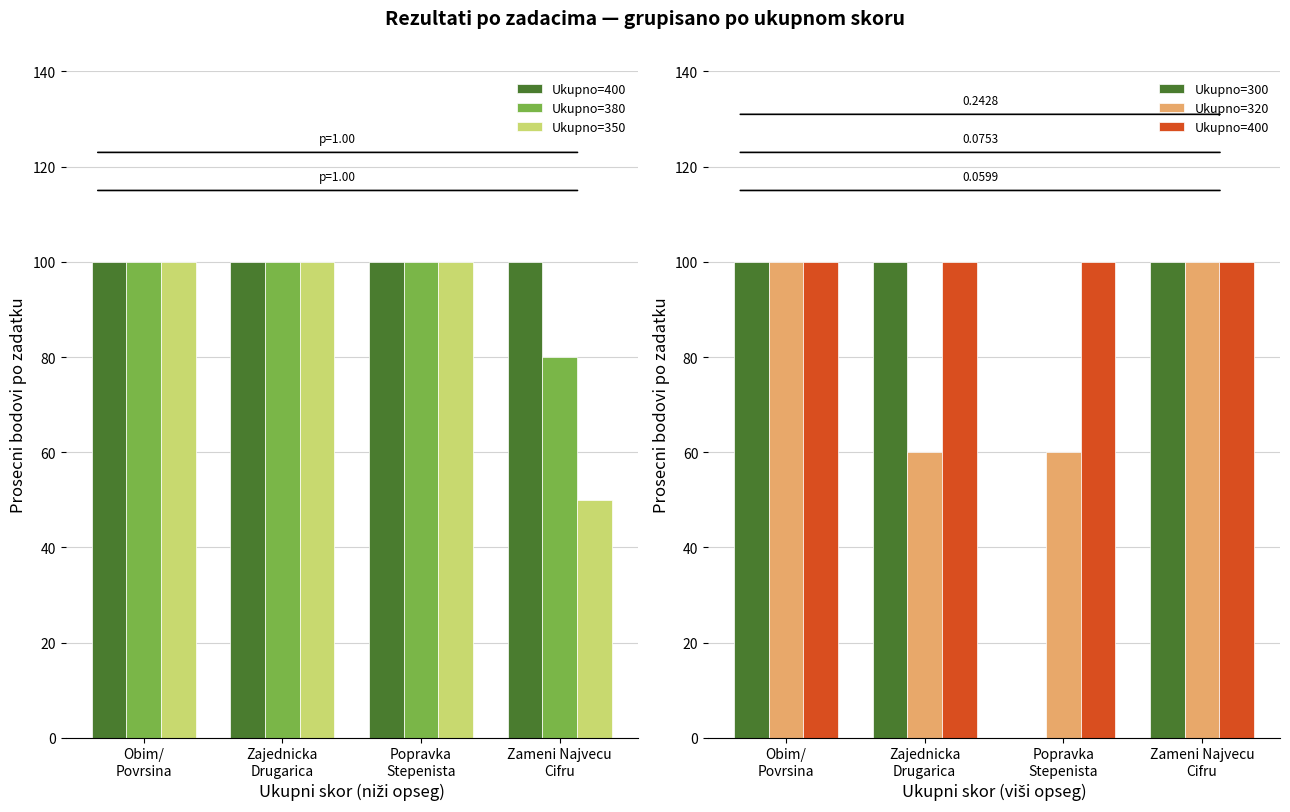

What are all the series names shown in the legend?

Ukupno=400, Ukupno=380, Ukupno=350, Ukupno=300, Ukupno=320